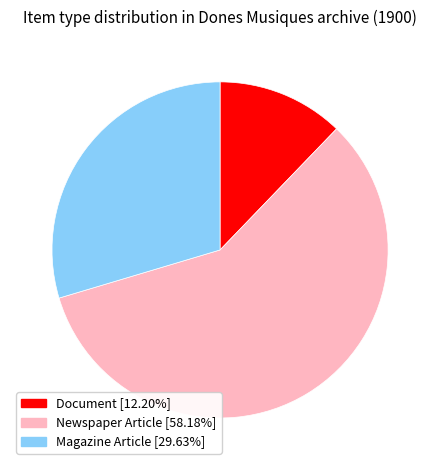

Is there a majority slice in this chart?

Yes